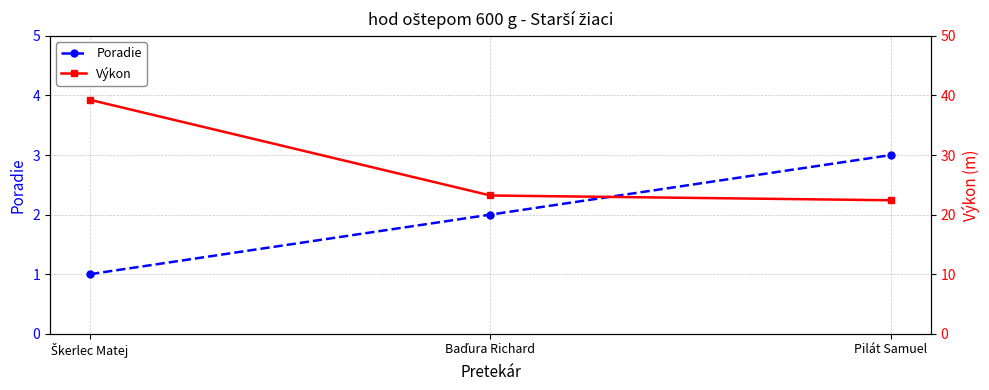

Where does the Poradie series first go above 2?

Pilát Samuel